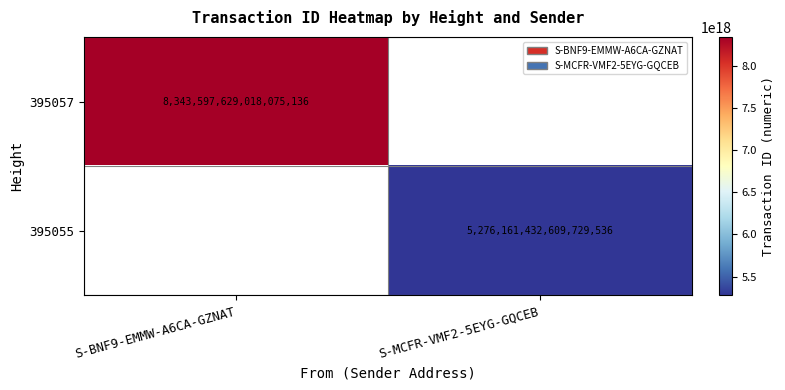

How many data points does each series have?

2